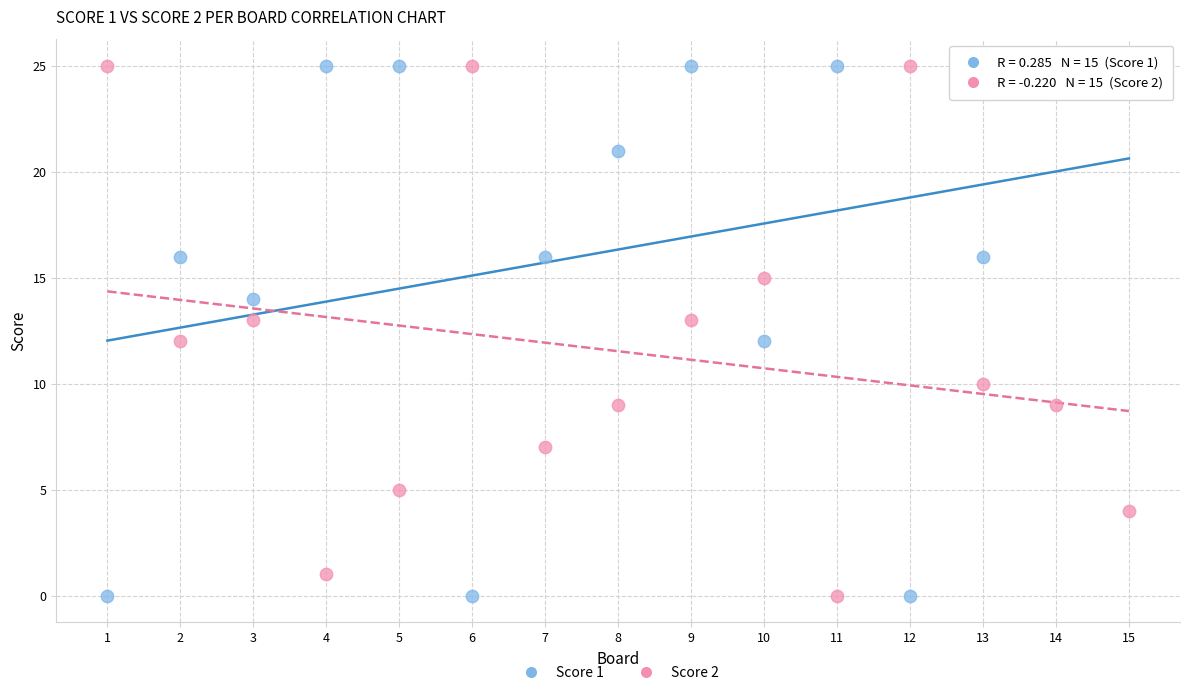

What is the X range (max minus min) for the scatter plot?

14